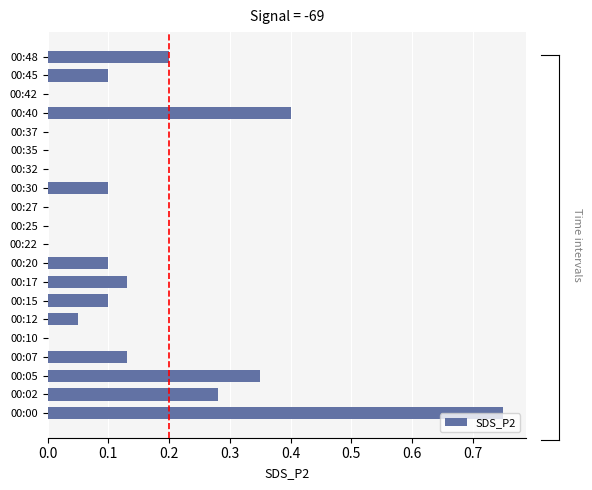

The value at 00:45 is 0.1. True or false?

True